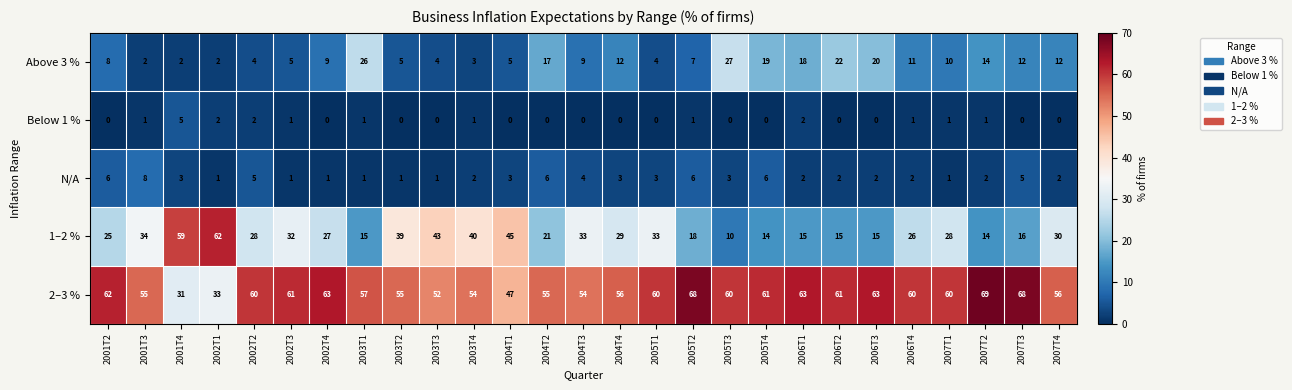

Read the N/A value at 2005T2.

6